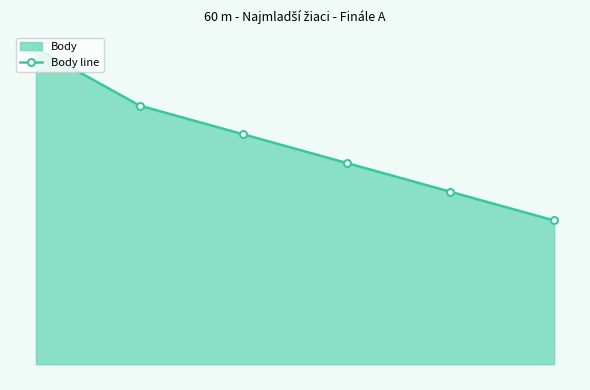

Rank the categories by value from highest to lowest.

Schmidtmayer Leo, Ambrozy Richard, Ďurica Daniel, Pecník Lukáš, Tuška Marko, Klocok Martin